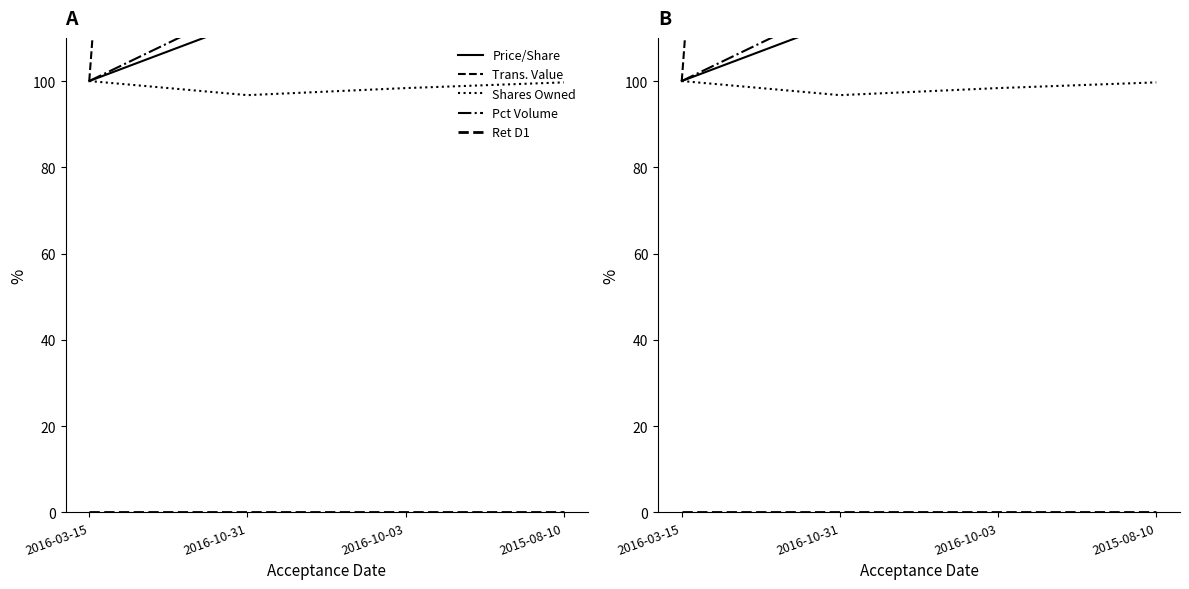

True or false: Pct Volume has more than 0 points higher than both neighbors.

False